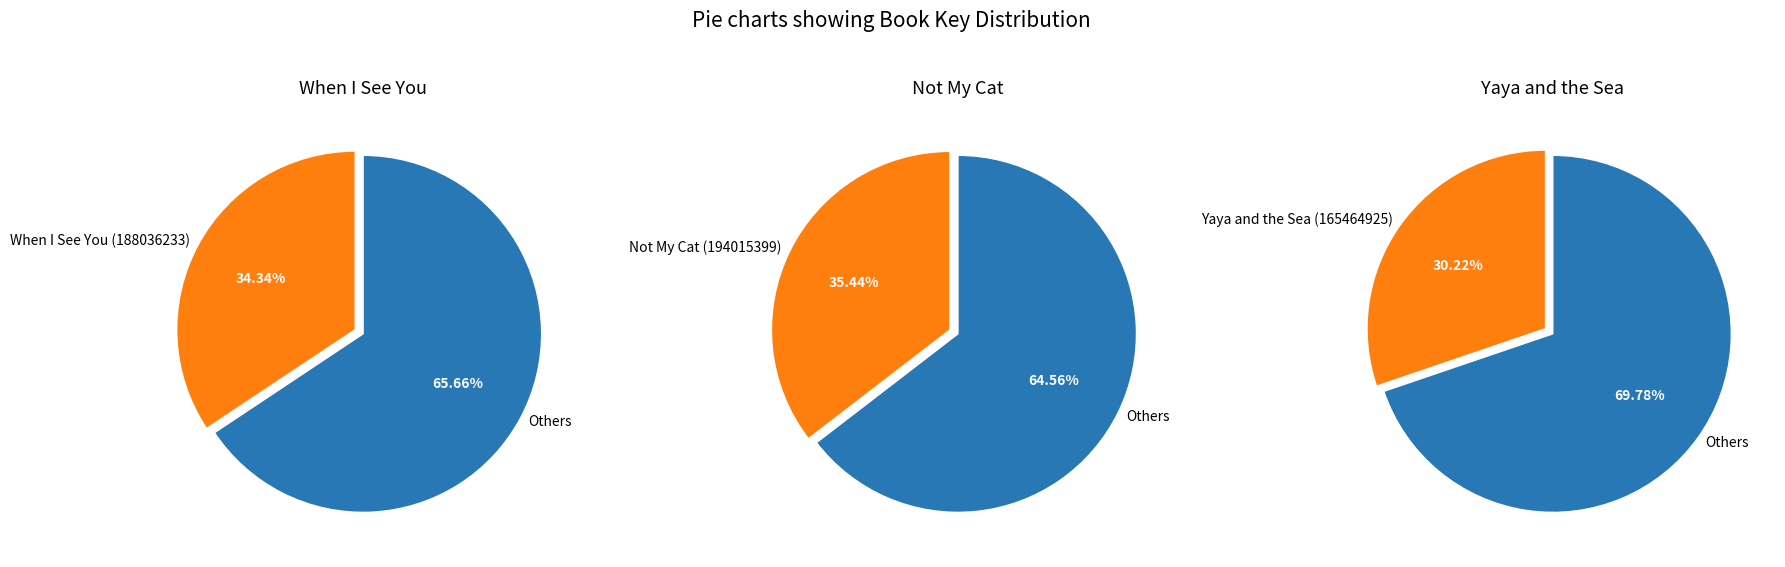

True or false: Not My Cat accounts for 35% of the total.

True